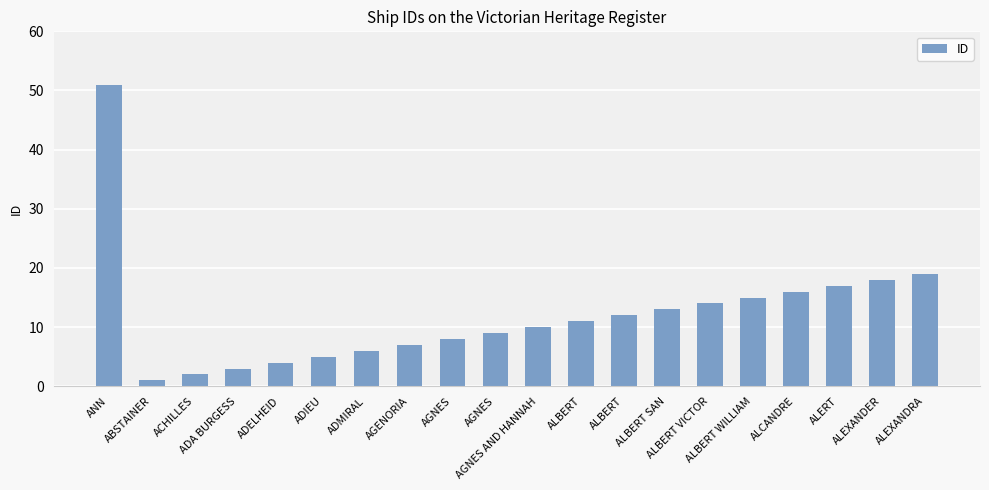

Reading right to left, extract all data points from this chart.

19	18	17	16	15	14	13	12	11	10	9	8	7	6	5	4	3	2	1	51